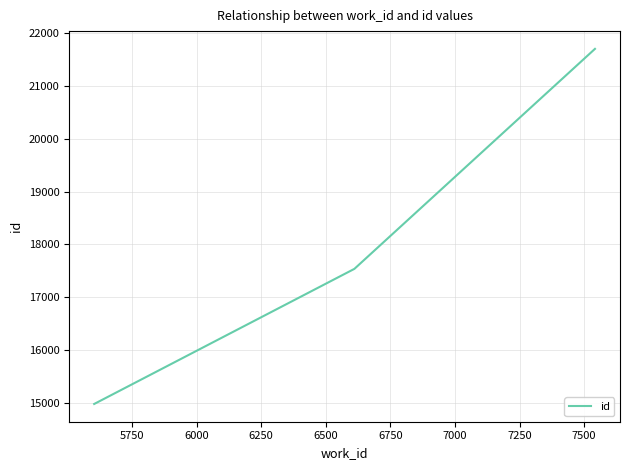

What is the maximum value shown in the chart?

21702